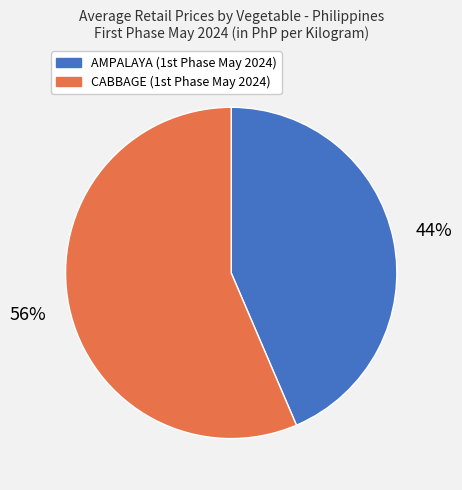

To the nearest percent, what is the average slice percentage?

50%